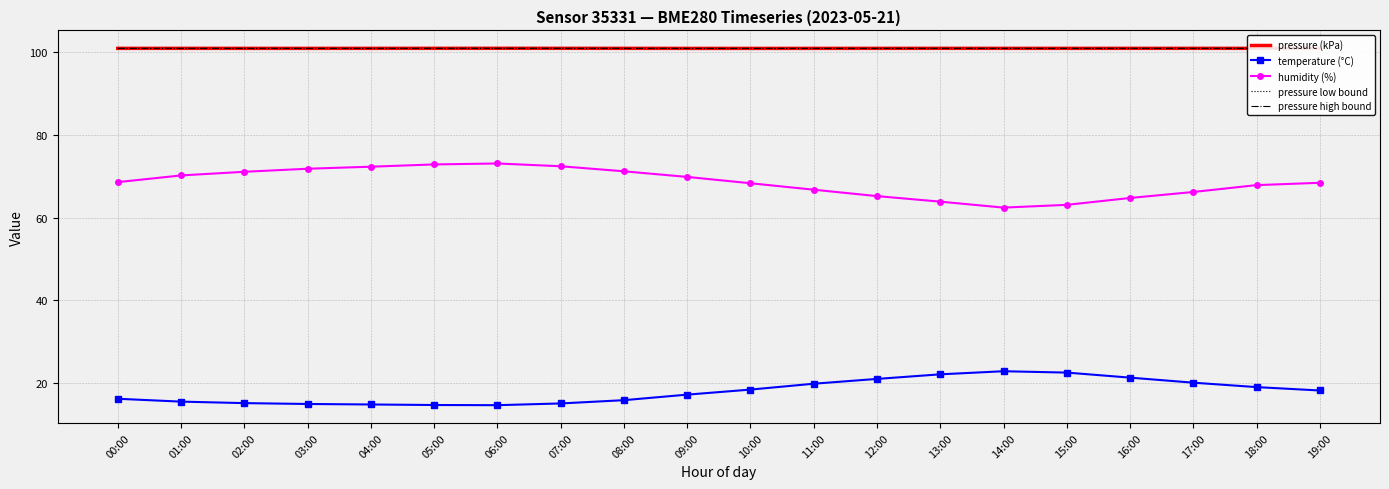

At which label does temperature (°C) first exceed 18?

10:00